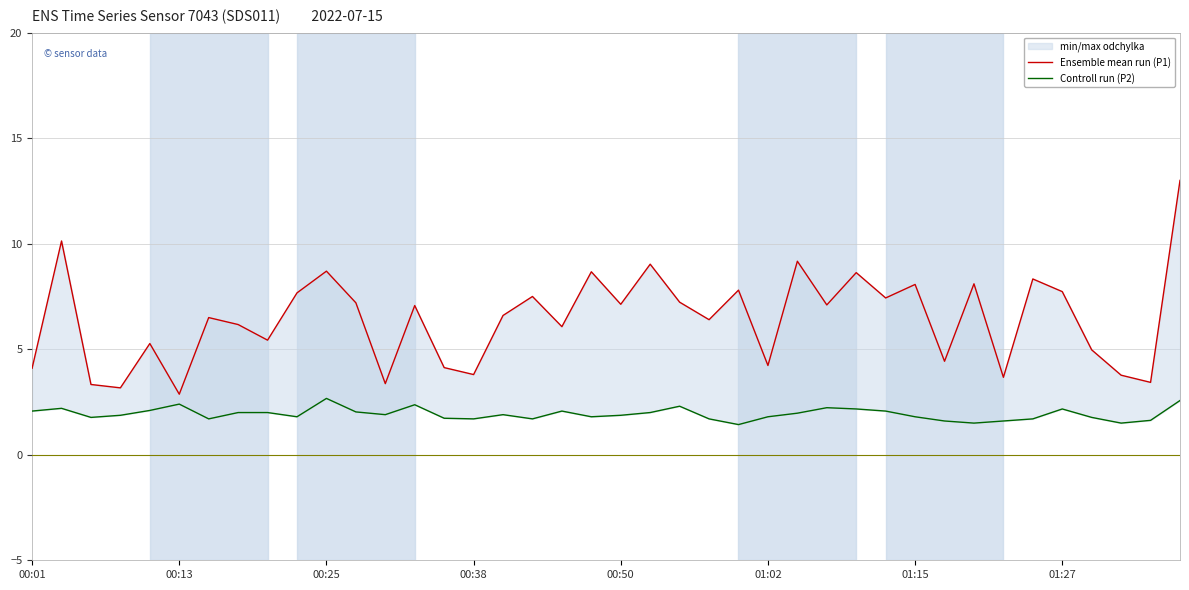

At which category does the chart reach its minimum across all series?

24